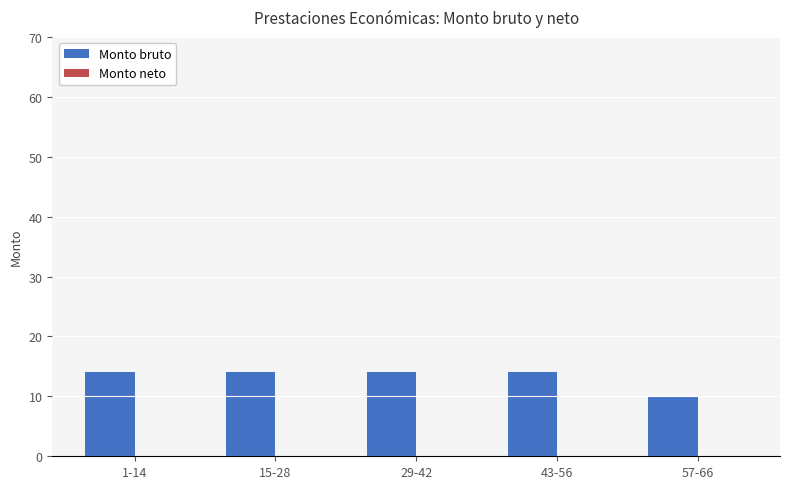

What is the difference between the maximum and minimum values?

4